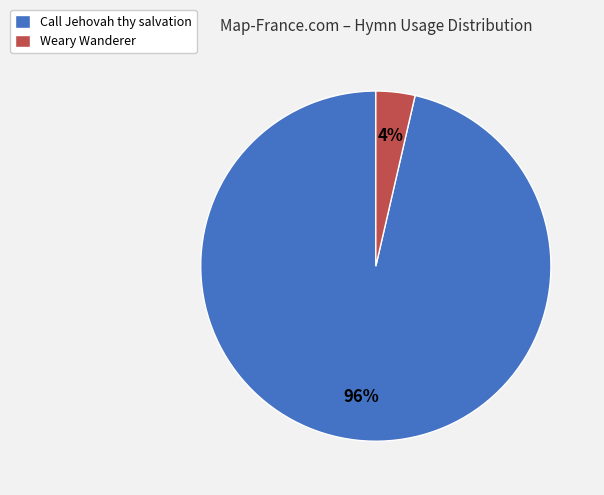

Count the number of slices in the pie.

2